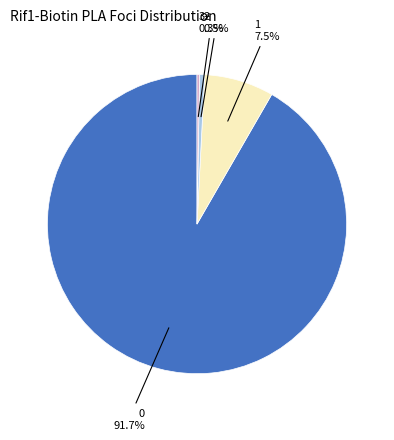

Is there any slice that represents more than half of the pie?

Yes